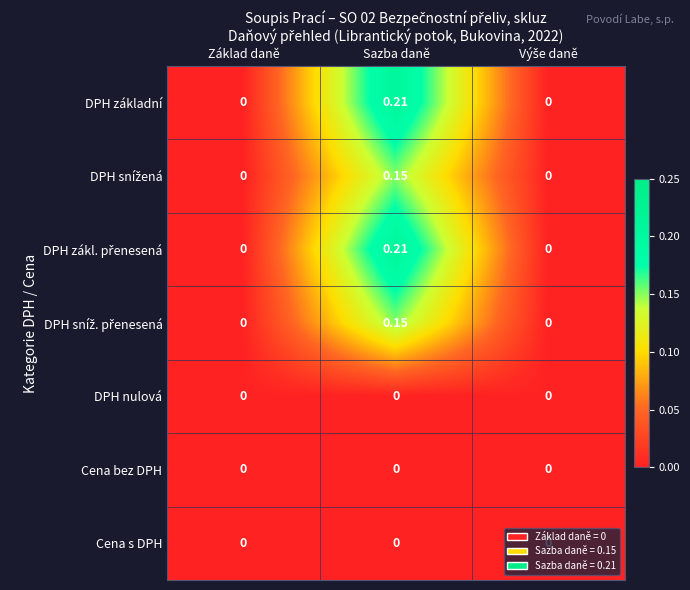

Which label corresponds to the largest value in the chart?

Sazba daně